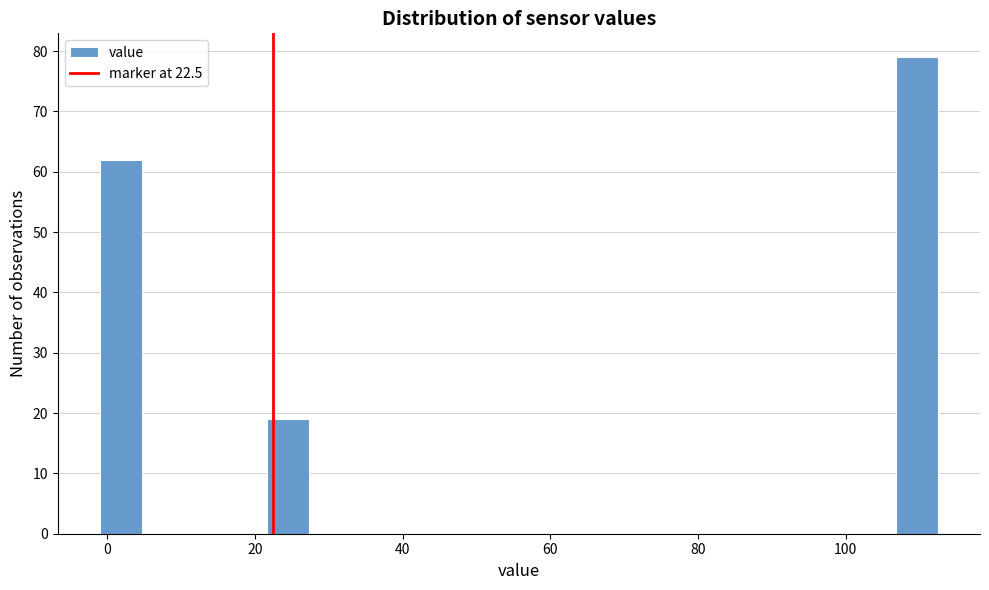

Read against the x-axis, roughly where is the centre of the tallest bar?

110